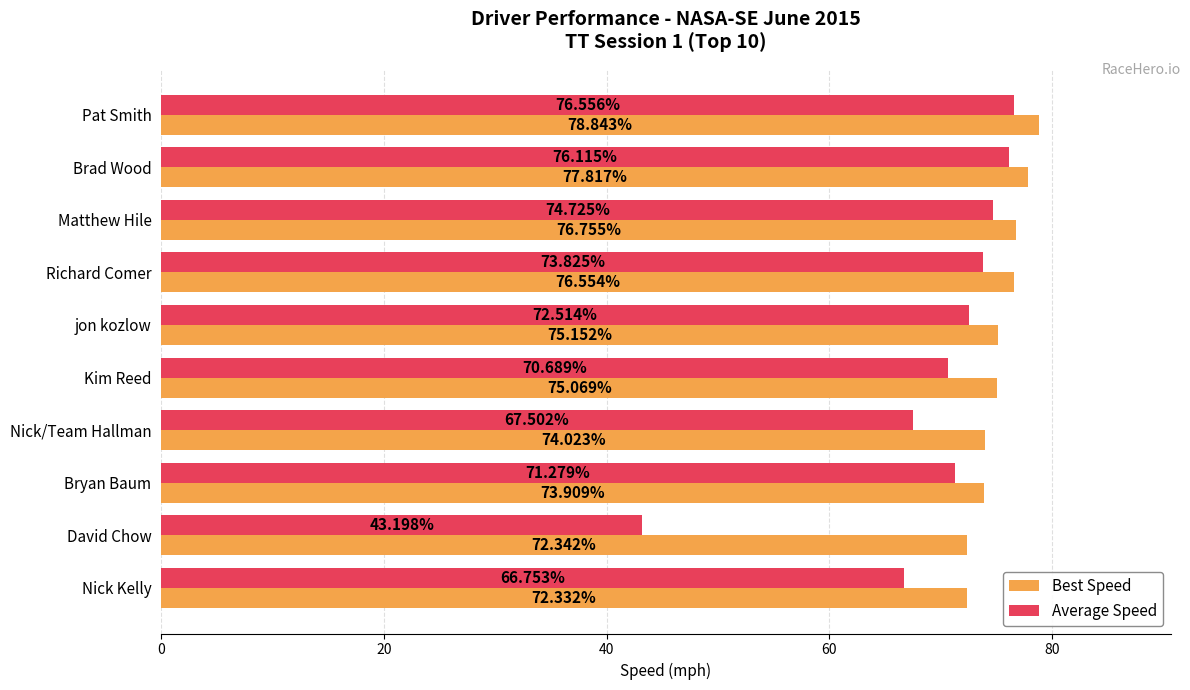

What are all the series names shown in the legend?

Best Speed, Average Speed